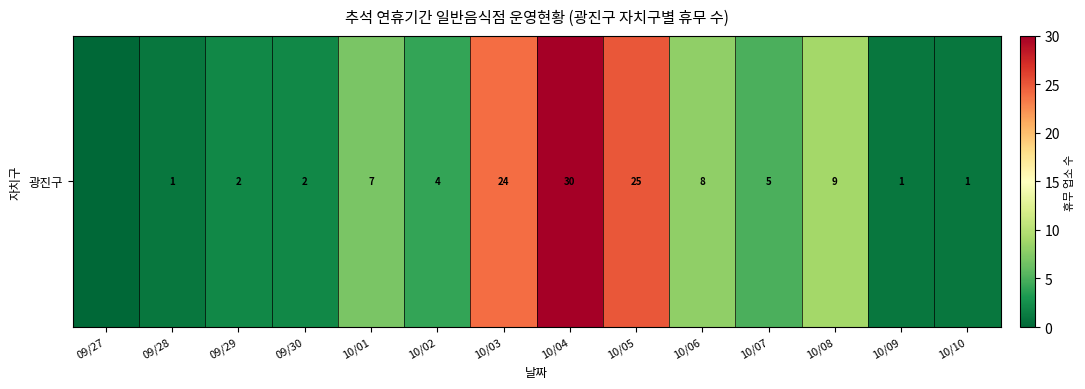

Approximately how many times larger is the value at 10/08 compared to 10/06?

1.1